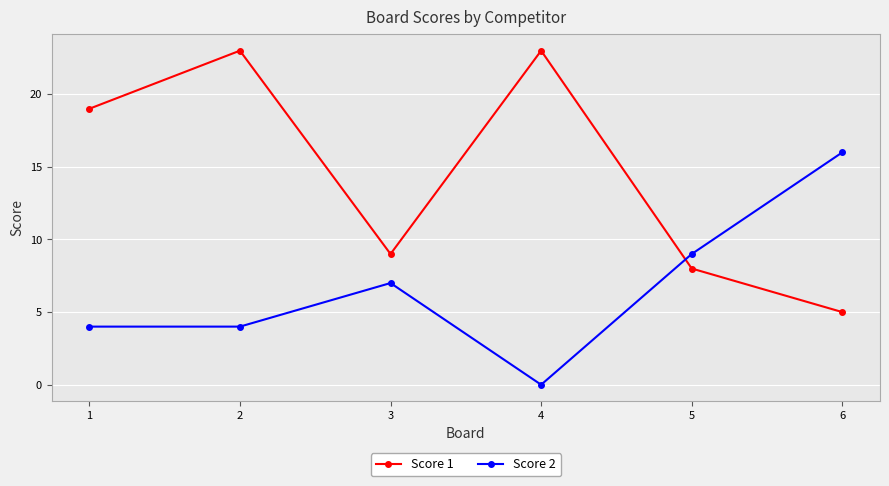

What is the sum of the Score 2 values at 3 and 2?

11